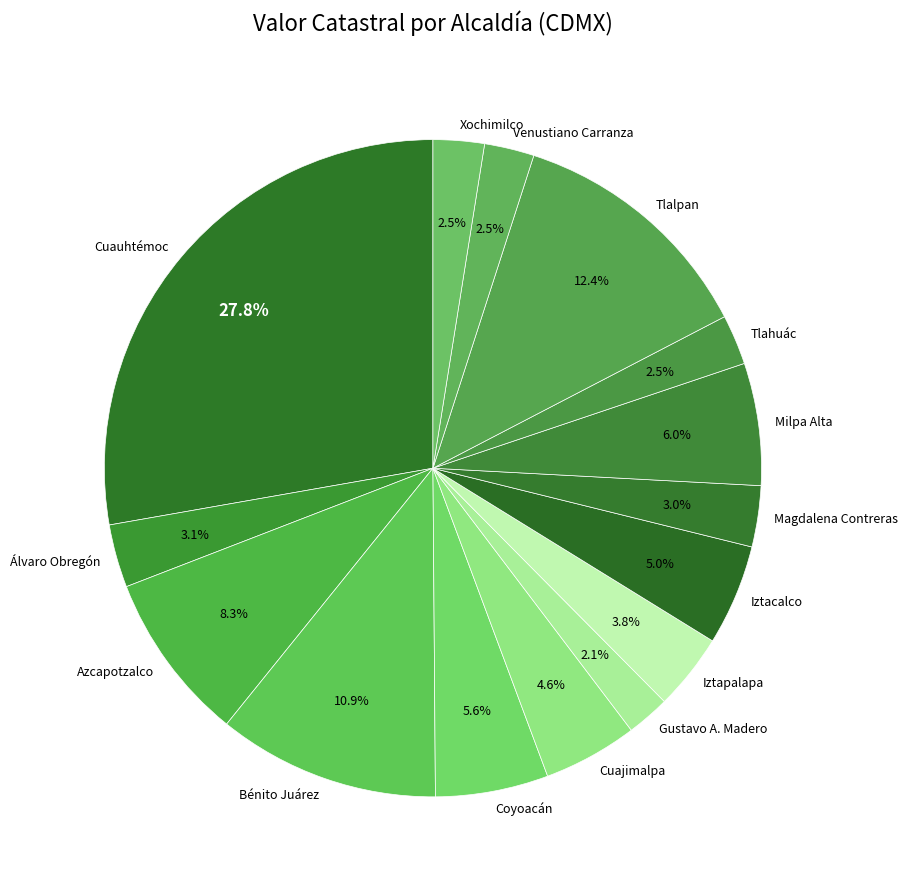

Which category has the biggest portion of the pie?

Cuauhtémoc